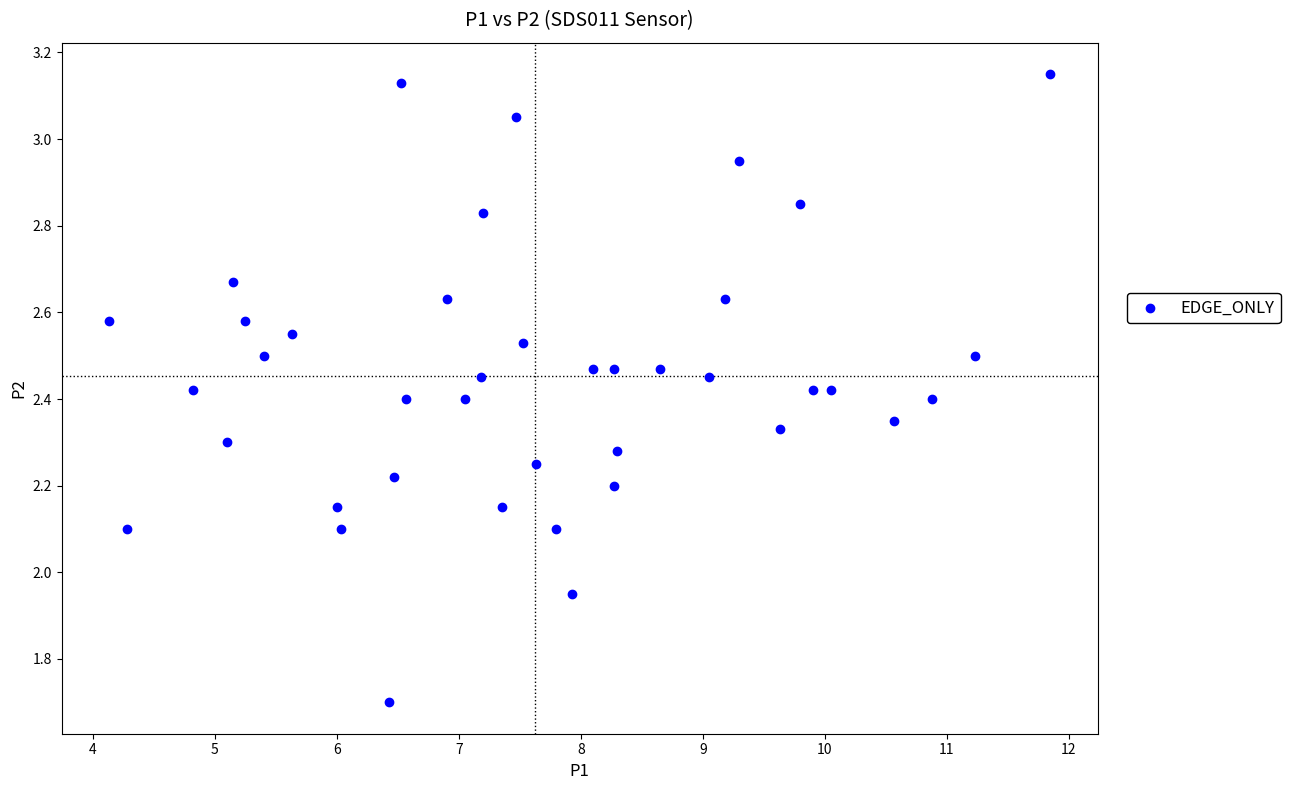

What is the range of X values (max minus min)?

7.7